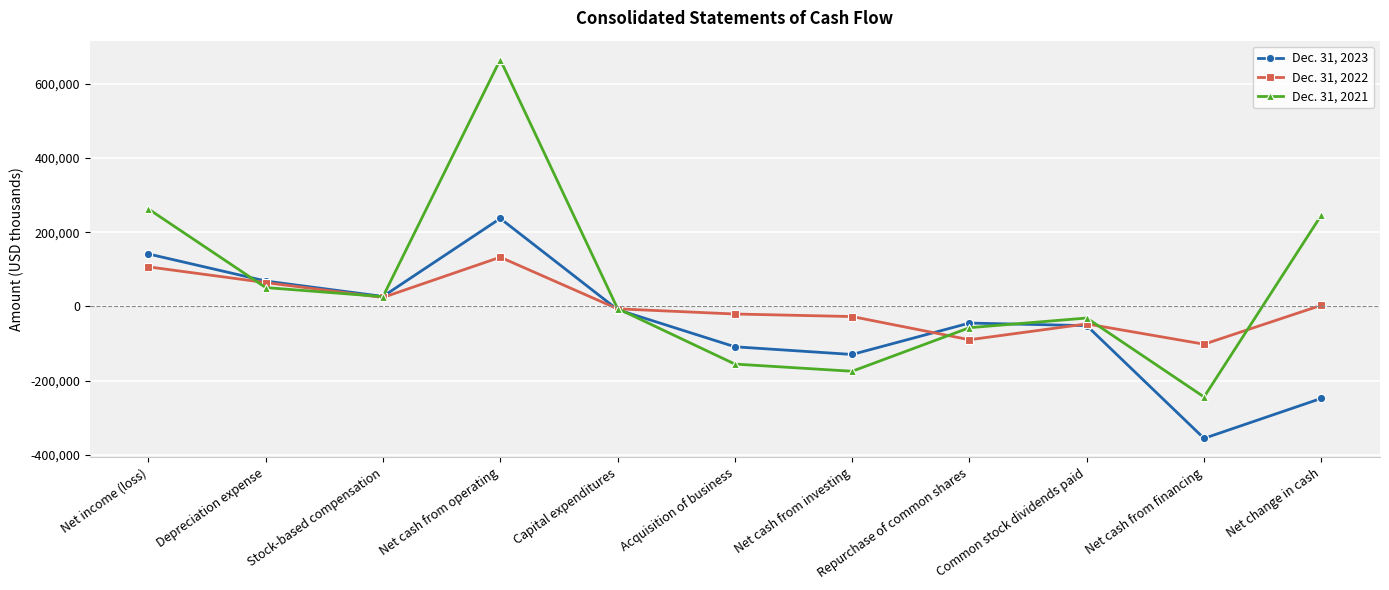

How many intersections are there between Dec. 31, 2023 and Dec. 31, 2021?

4